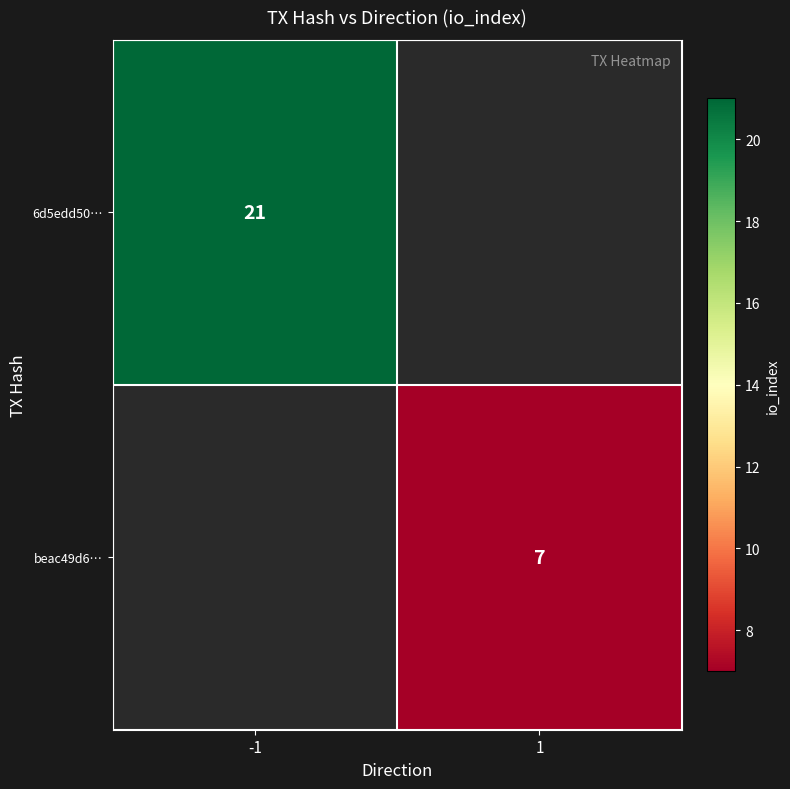

What is the minimum value shown in the chart?

7.0